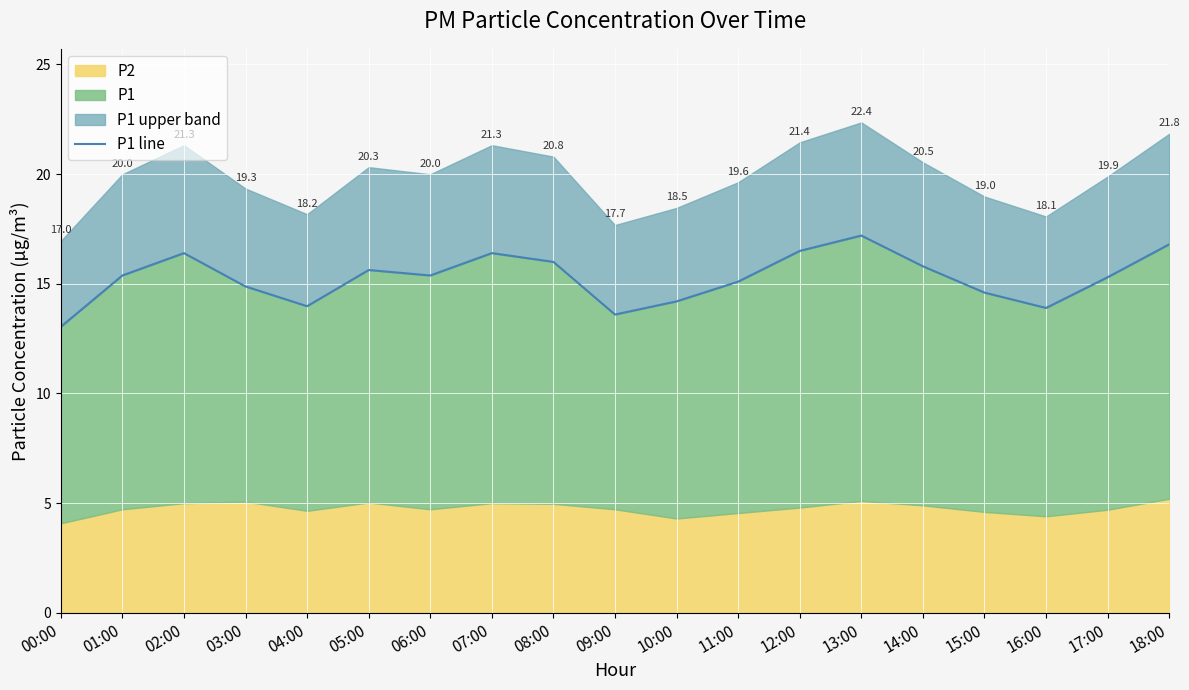

What is the sum of the values at 05:00 and 11:00?

30.7